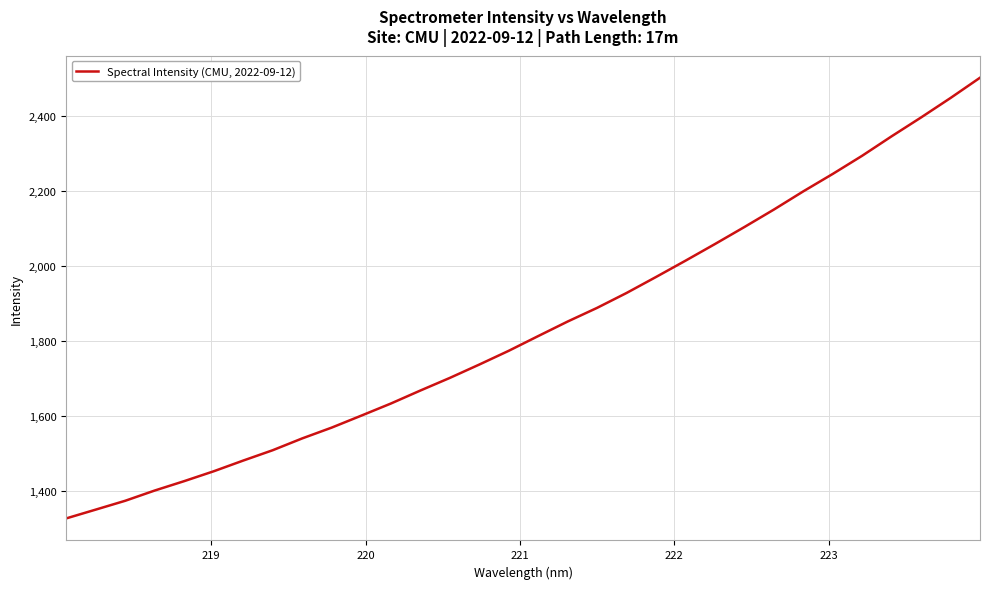

What is the smallest value displayed?

1327.1